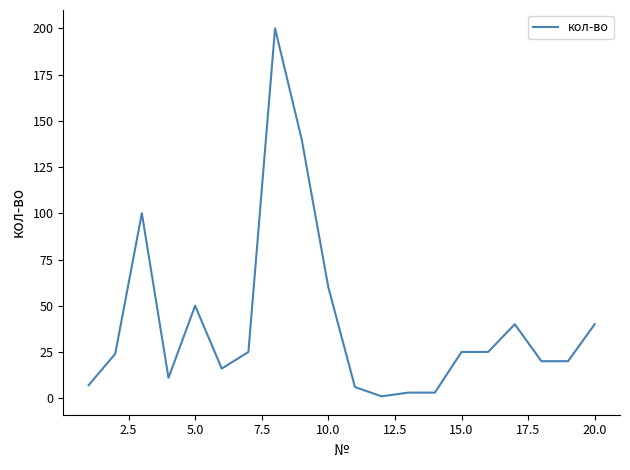

Is this an area chart (filled region under the line)?

No